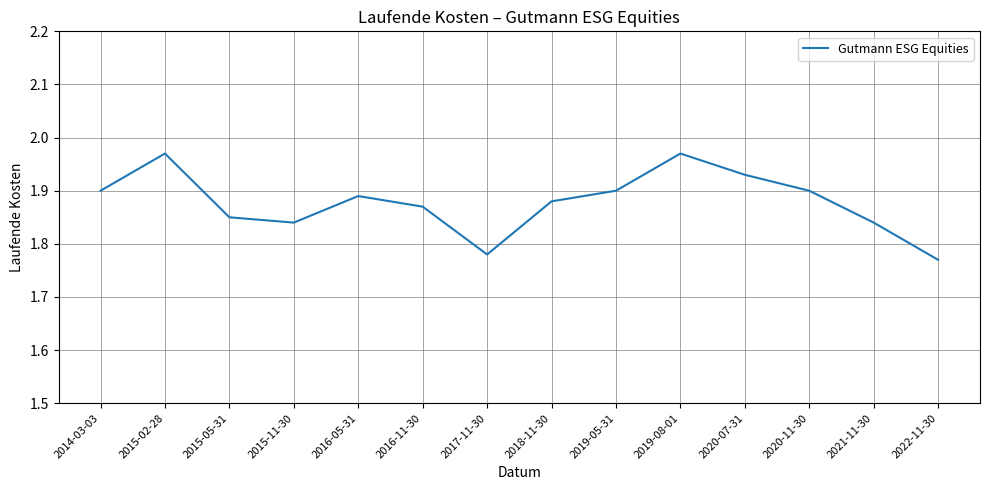

True or false: there are more than 1 points higher than both neighbors.

True